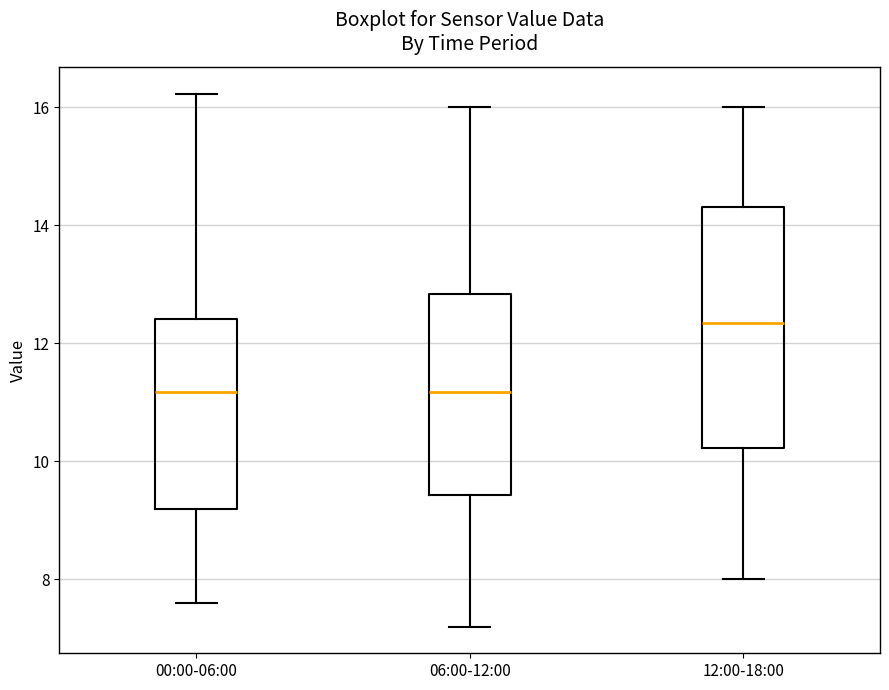

Reading left to right, transcribe this box plot: for each box, give where its median line is, the range the box spans, and where its two whiskers end, as read against the y-axis. The values are not printed on the chart, so give them approximately, as read against the axis.

00:00-06:00: median 11.2, box 9.2 to 12.4, whiskers 7.6 to 16.2
06:00-12:00: median 11.2, box 9.4 to 12.8, whiskers 7.2 to 16.0
12:00-18:00: median 12.4, box 10.2 to 14.4, whiskers 8.0 to 16.0